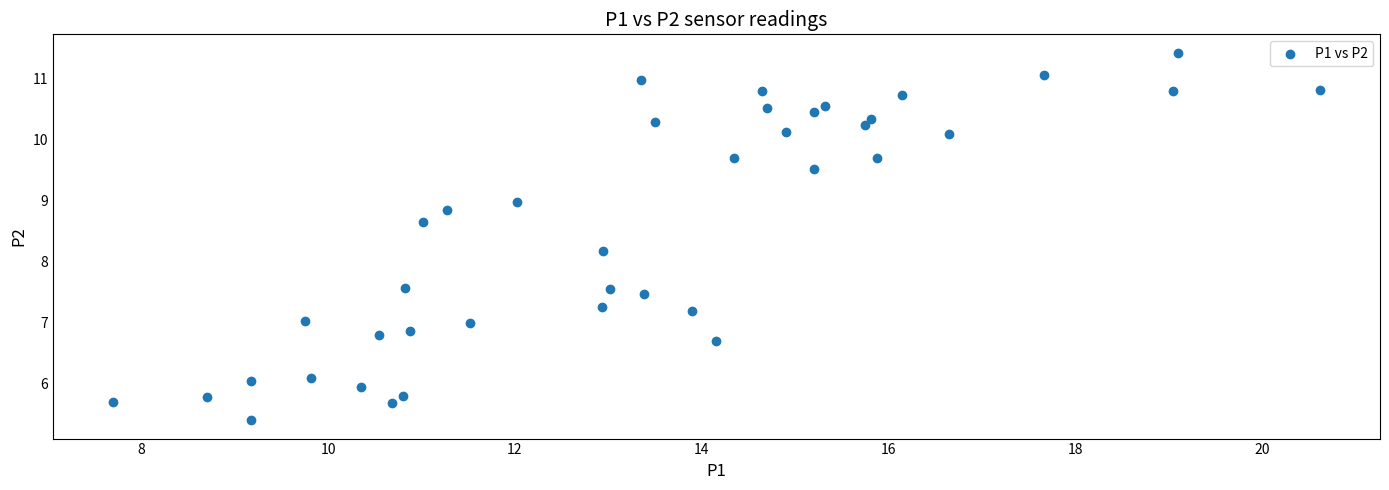

What is the range of Y values (max minus min)?

6.0